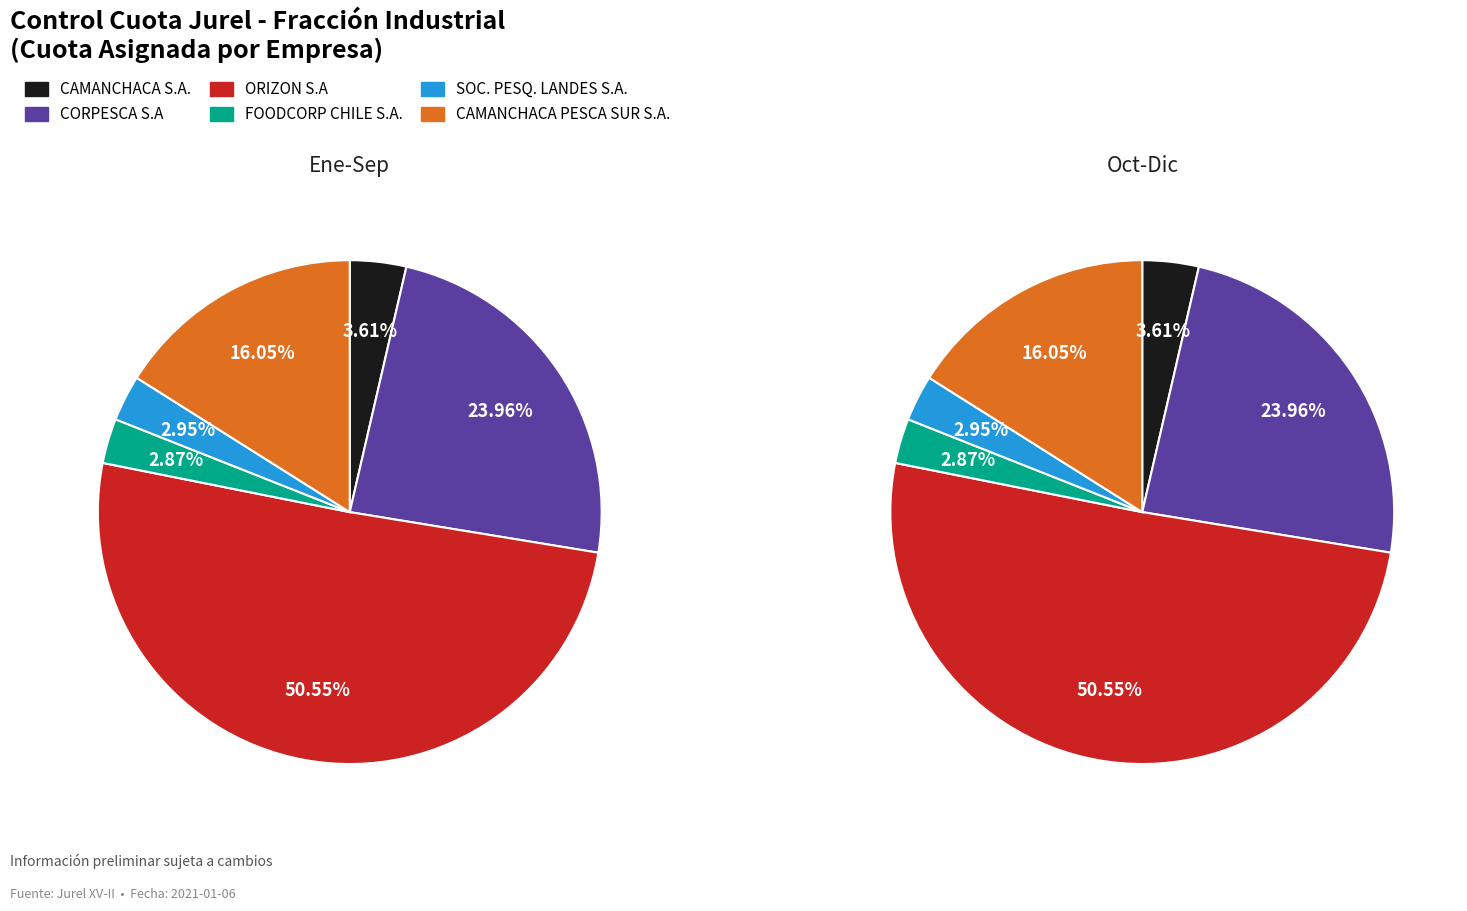

What percentage is the CORPESCA S.A slice, to the nearest percent?

24%